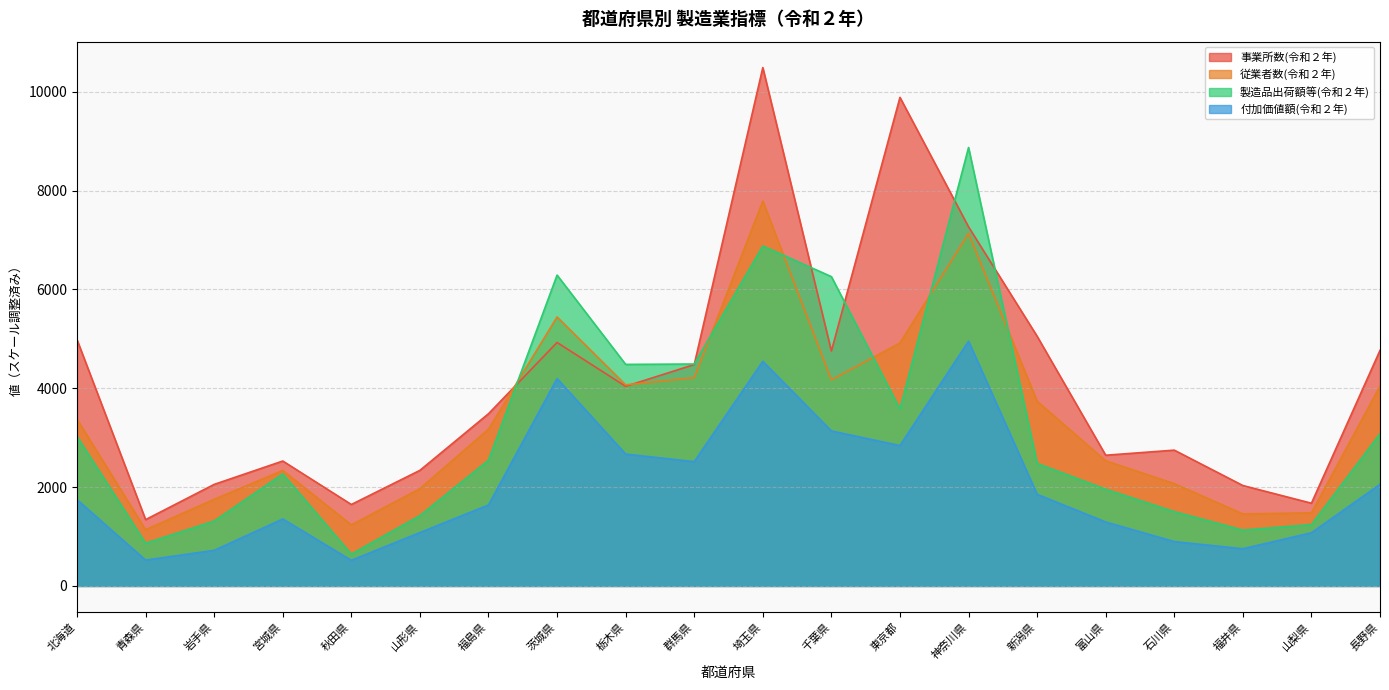

True or false: 製造品出荷額等(令和２年) and 従業者数(令和２年) cross at least once.

True